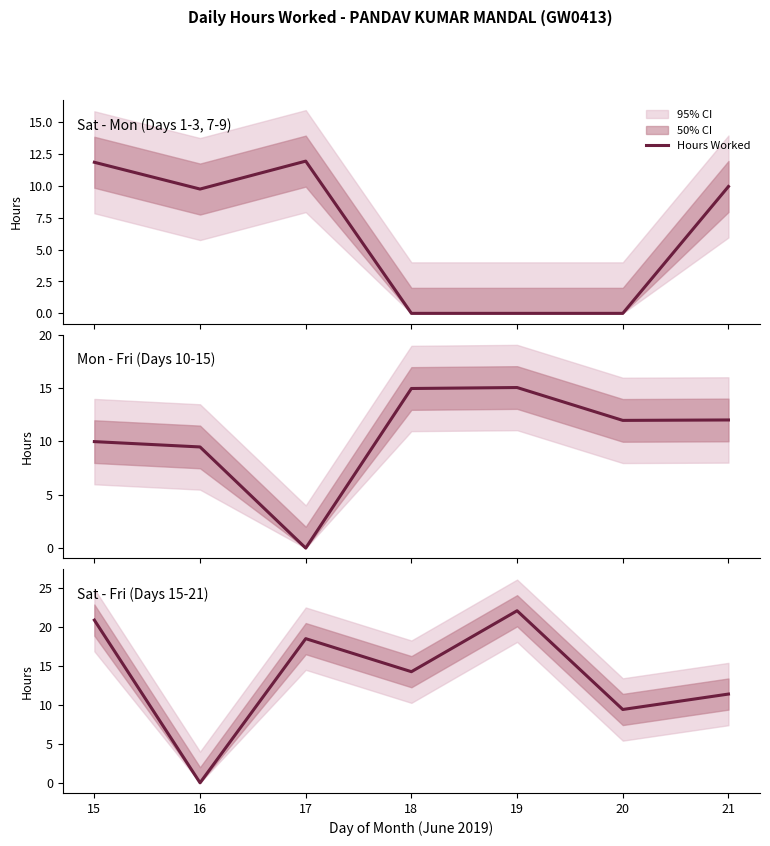

Which label corresponds to the smallest value in the chart?

16